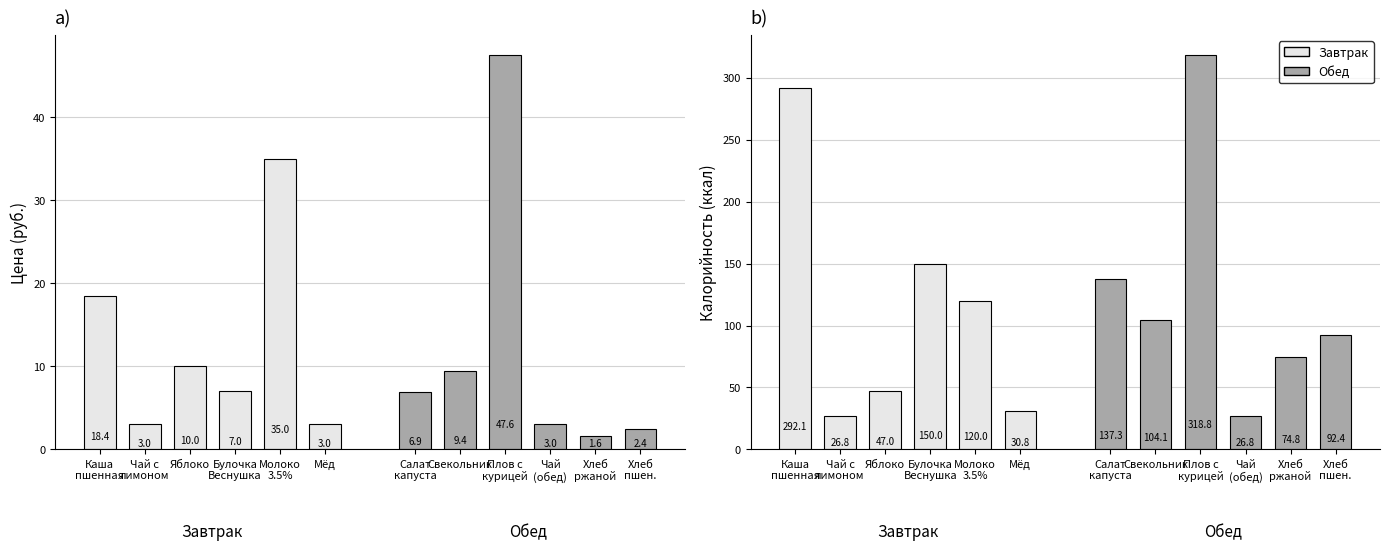

Are the bars grouped side by side (vs. stacked)?

Yes